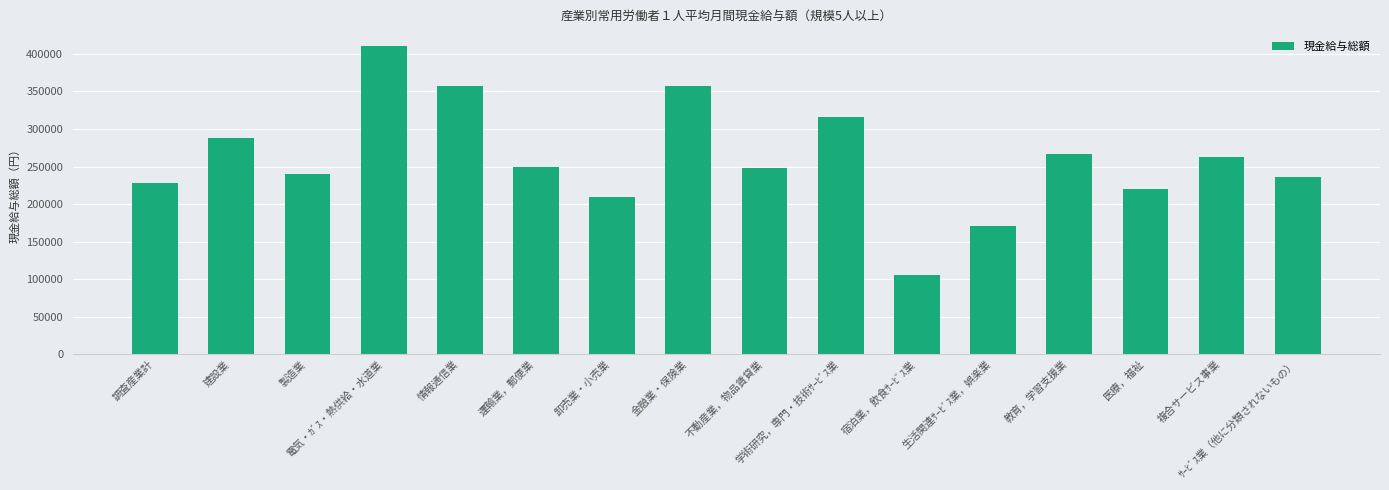

Which label corresponds to the smallest value in the chart?

宿泊業，飲食ｻｰﾋﾞｽ業